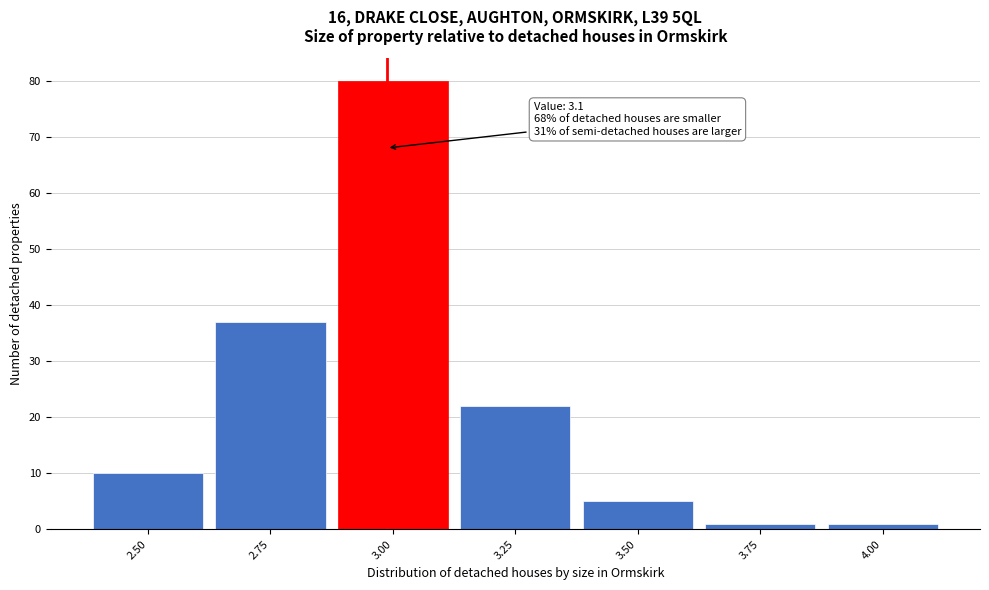

Reading right to left, list all the values displayed in this chart.

4.00=1	3.75=1	3.50=5	3.25=22	3.00=80	2.75=37	2.50=10